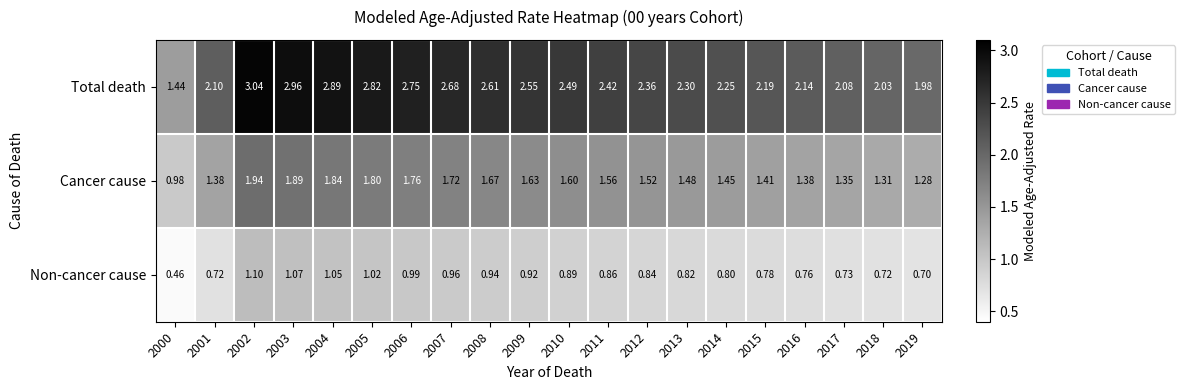

At 2011, list the series in order from smallest to largest.

Non-cancer cause, Cancer cause, Total death